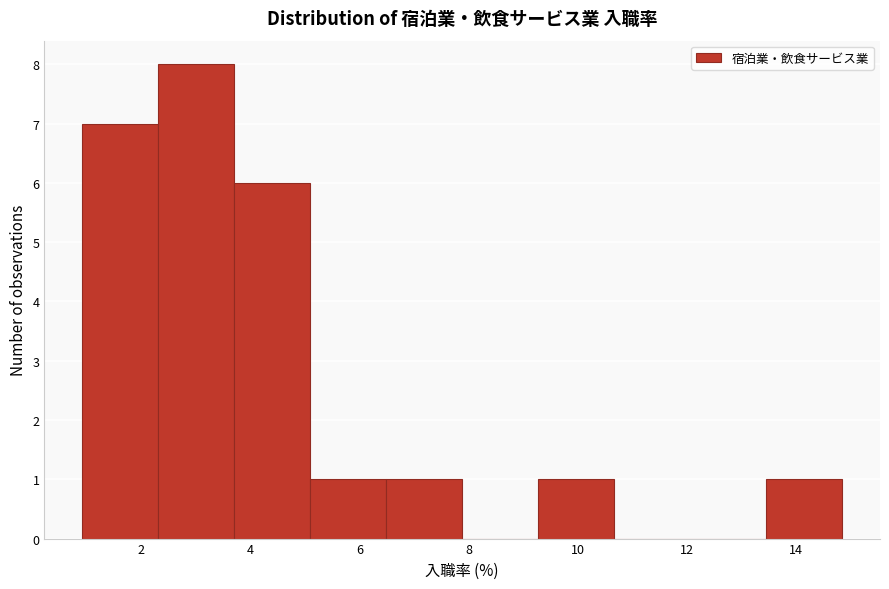

How tall is the bar that spans 6.4 to 7.8 on the x-axis? Neither the bar edges nor the heights are printed on the chart, so give them approximately, as read against the axes.

1